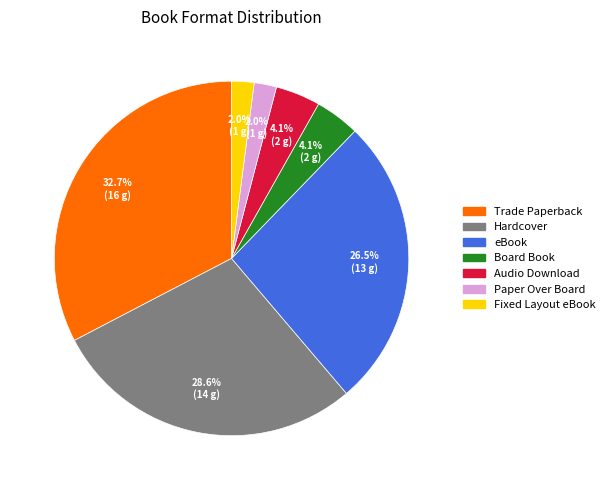

To the nearest percent, what percentage of the pie is Trade Paperback?

33%